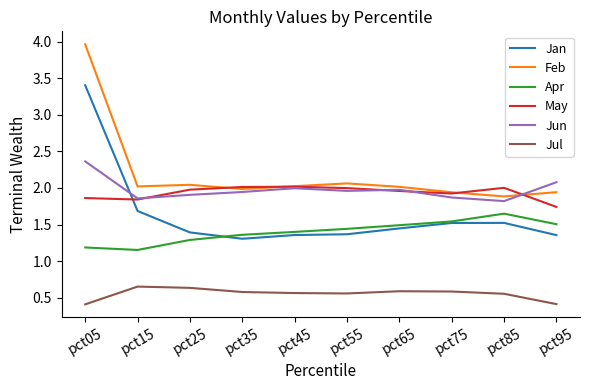

The May series shows 2.5 at pct95. True or false?

False